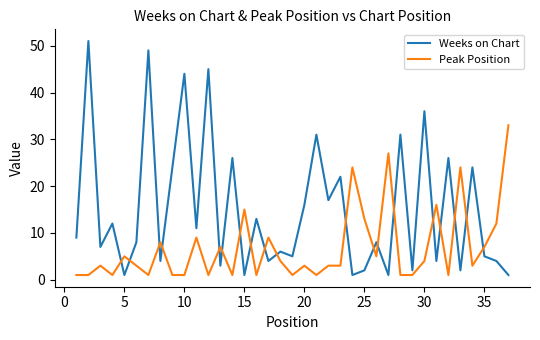

Which series has the largest total across all categories?

Weeks on Chart